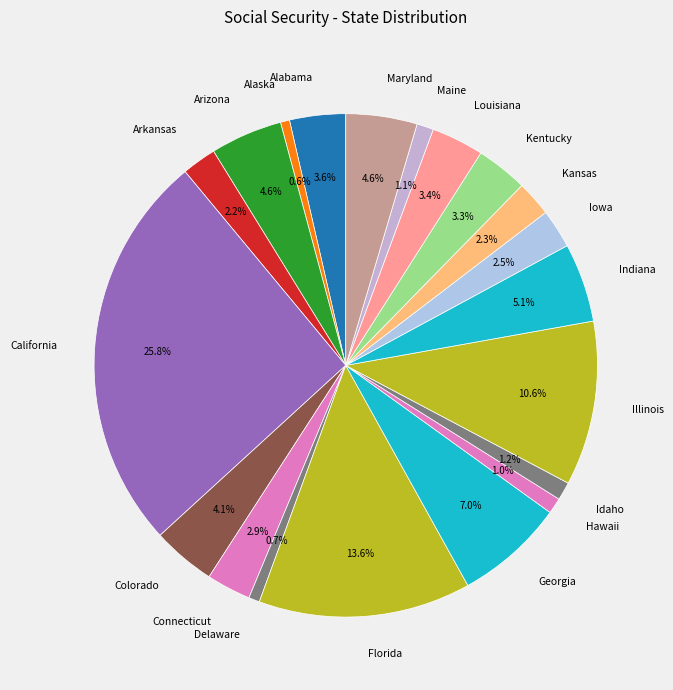

How many segments does this pie chart have?

20